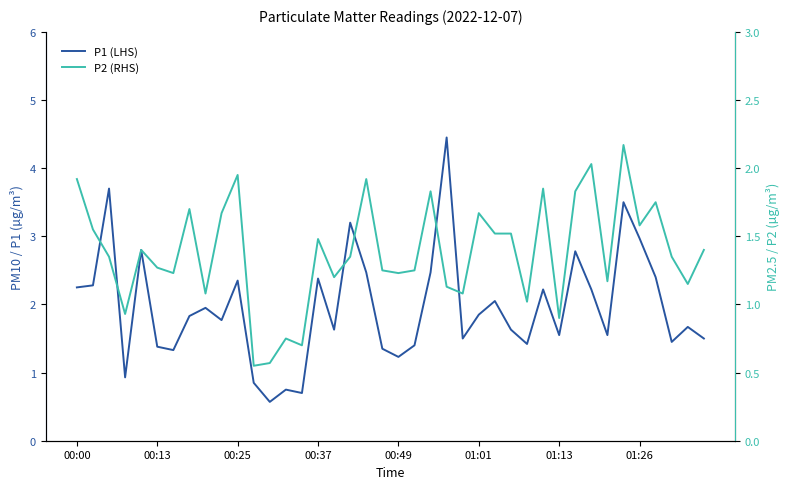

What is the average value of the P1 (LHS) series?

2.0